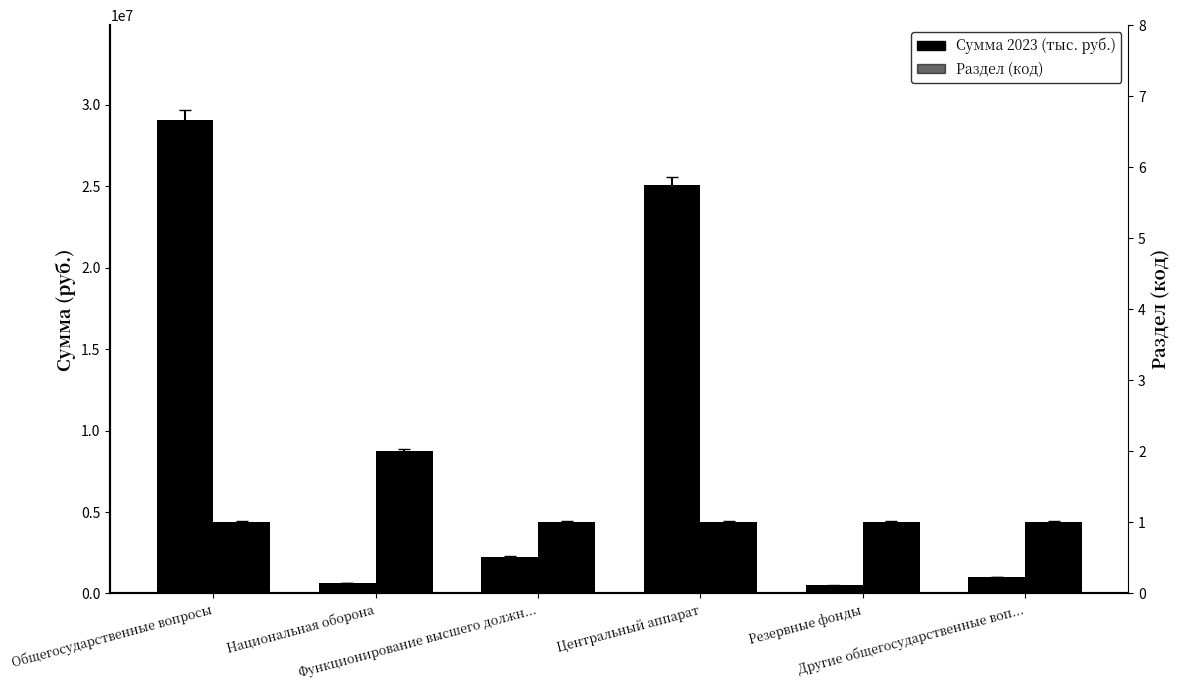

List the series in order of their overall mean, lowest first.

Раздел (код), Сумма 2023 (тыс. руб.)